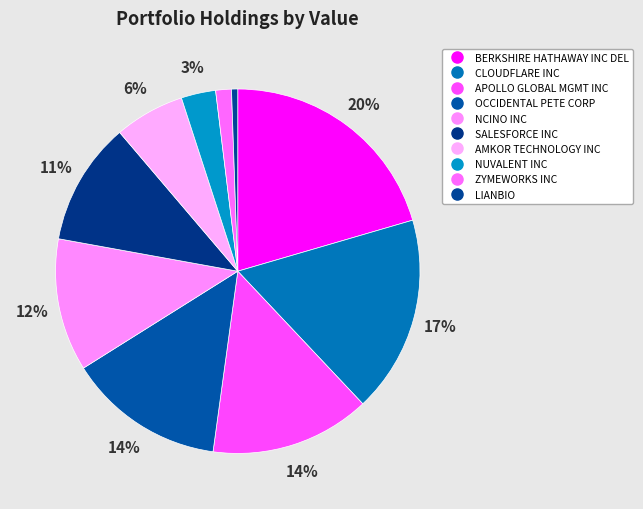

True or false: SALESFORCE INC accounts for 11% of the total.

True